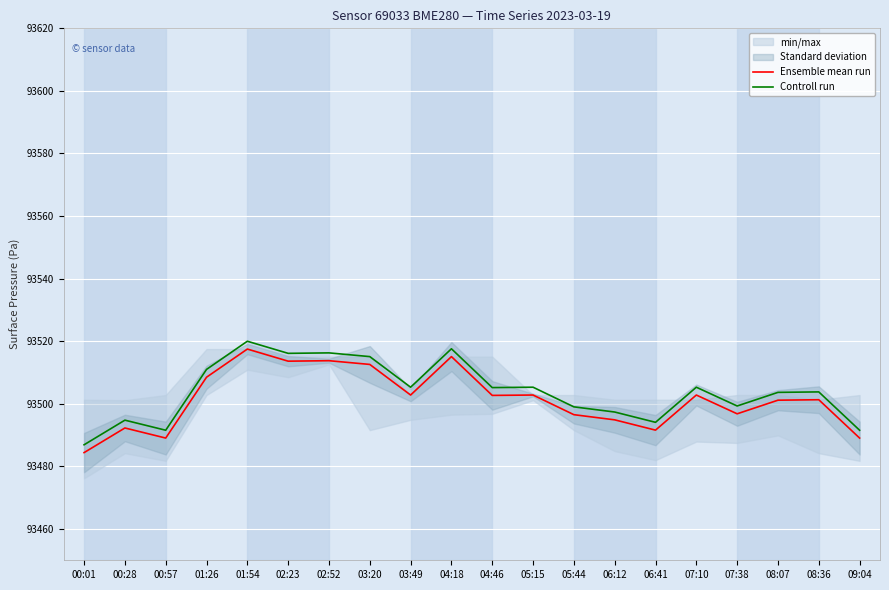

The value of Ensemble mean run at 01:54 is 93517.5. True or false?

True